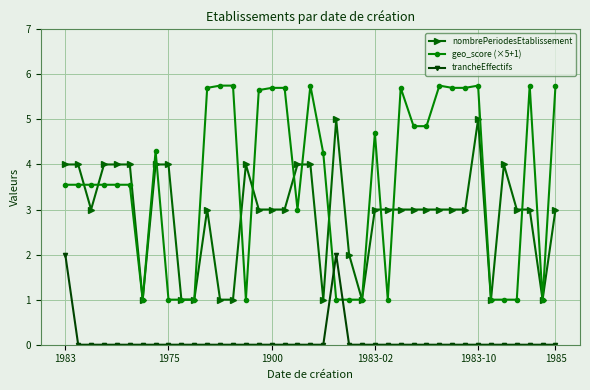

List the series in order of their peak value, lowest first.

trancheEffectifs, nombrePeriodesEtablissement, geo_score (×5+1)